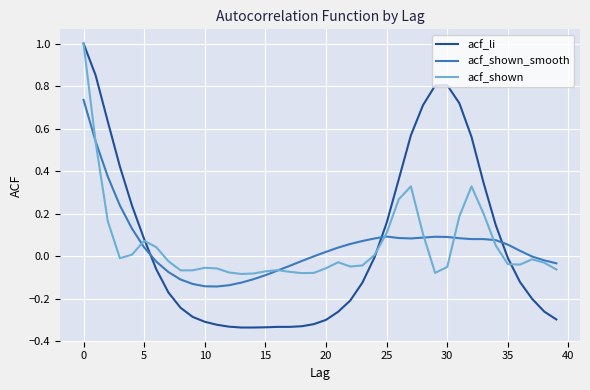

Which series has the largest range (max minus min)?

acf_li